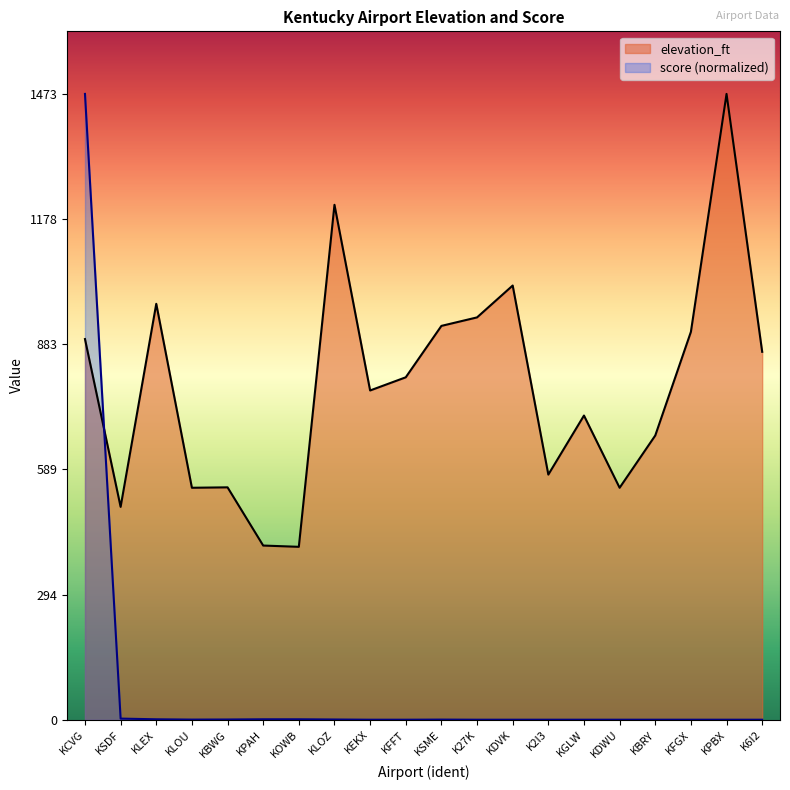

At which category does the chart reach its minimum across all series?

KEKX